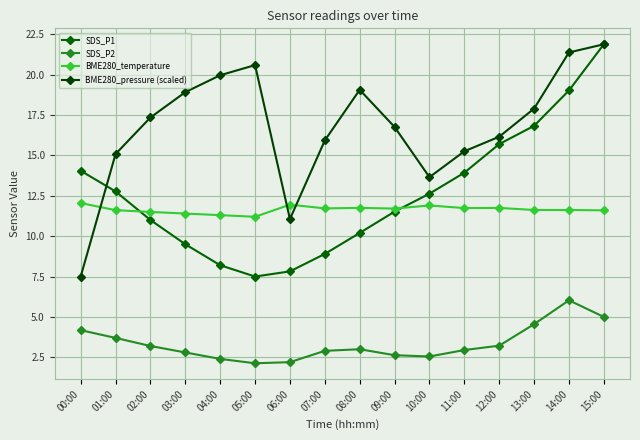

What is the sum of the BME280_pressure (scaled) values at 13:00 and 08:00?

37.0